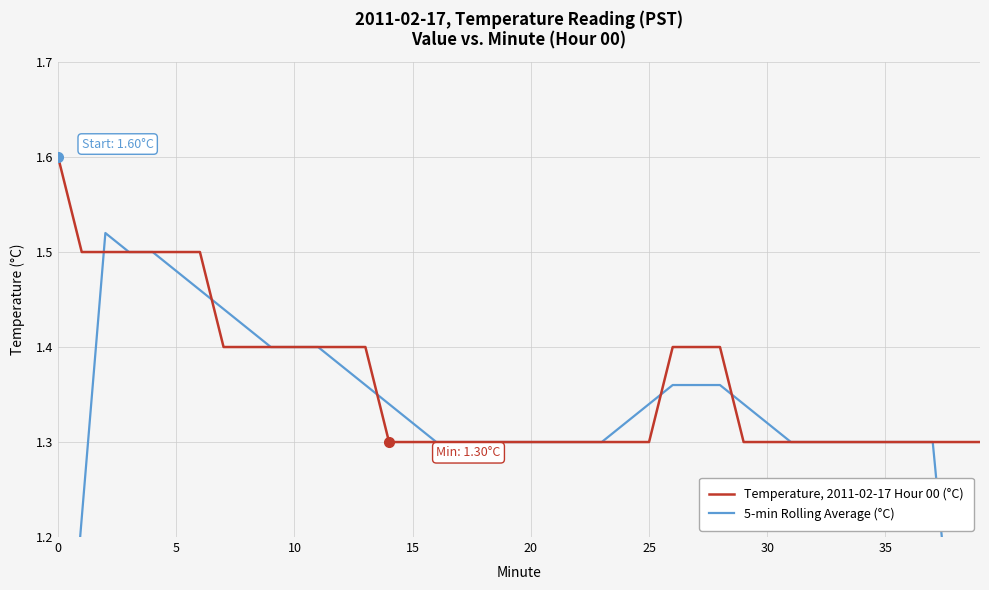

How many lines are shown in the chart?

2